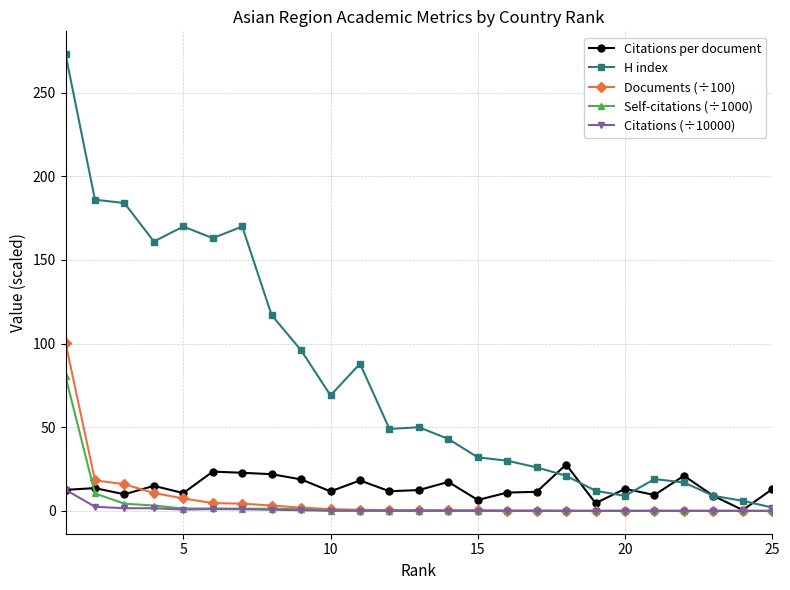

What is the sum of all H index values?

2002.0